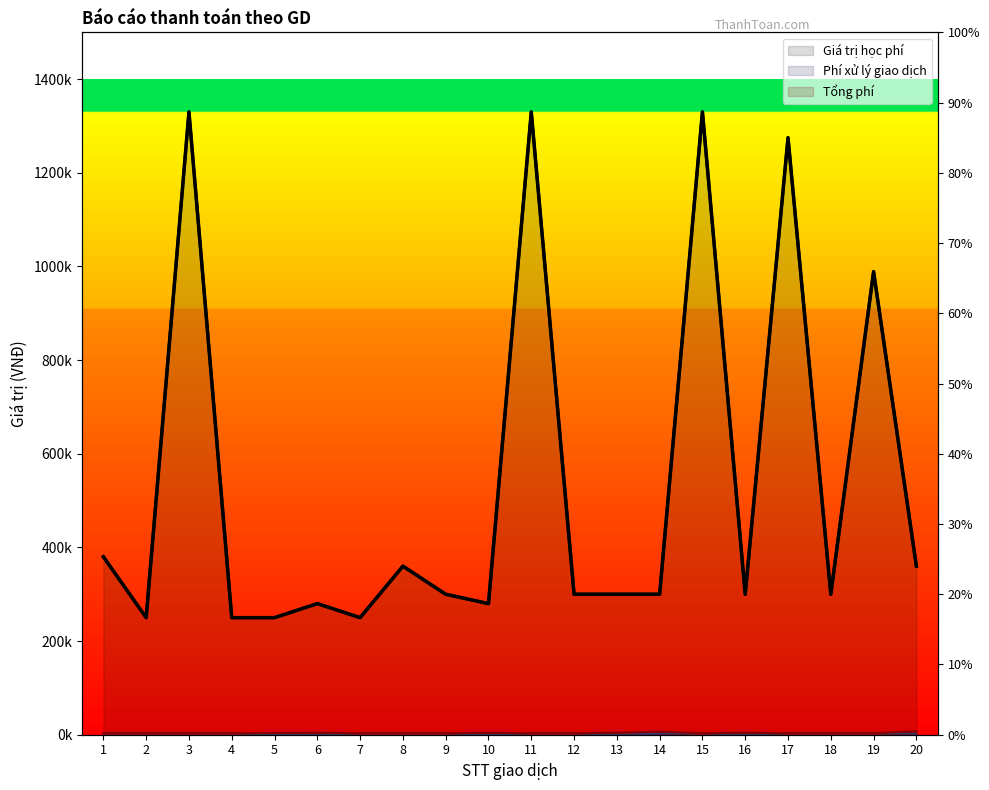

At which label does Giá trị học phí reach its minimum?

2